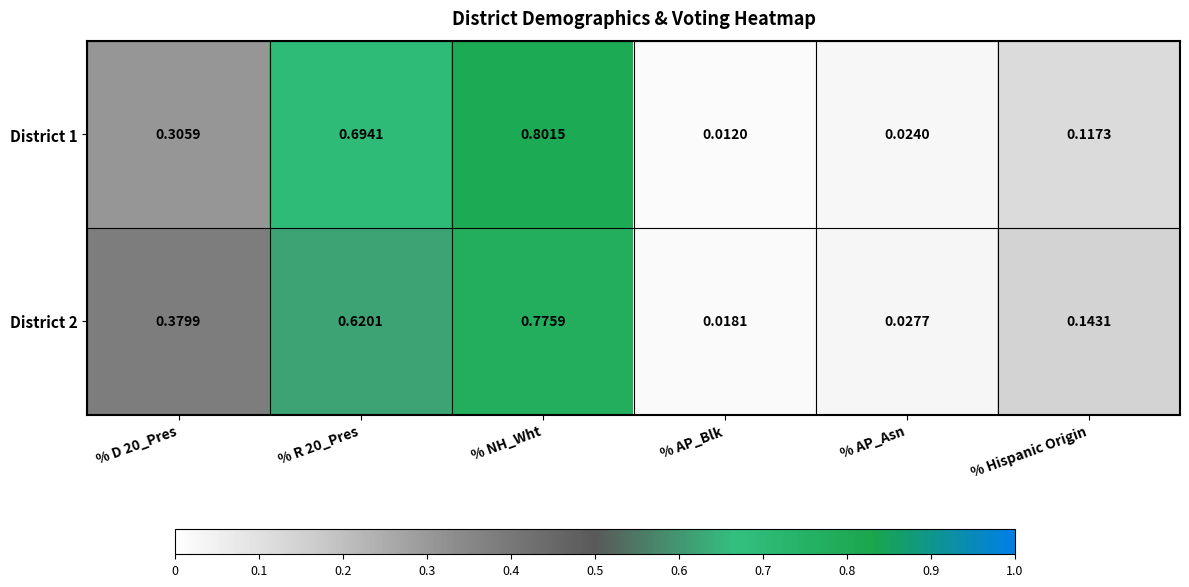

Which category has the highest value across all series?

% NH_Wht